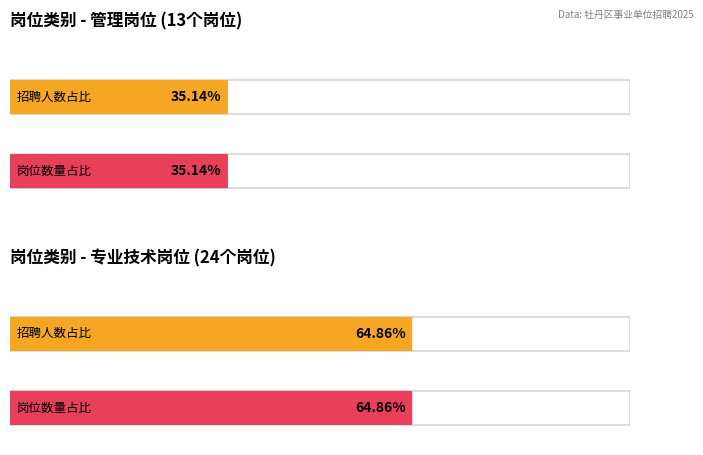

How many bars are there in total?

4